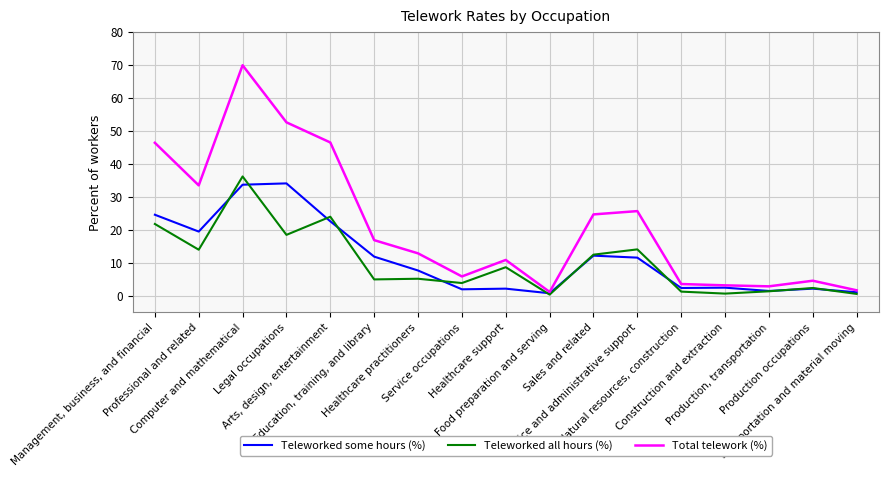

Which series has the largest total across all categories?

Total telework (%)